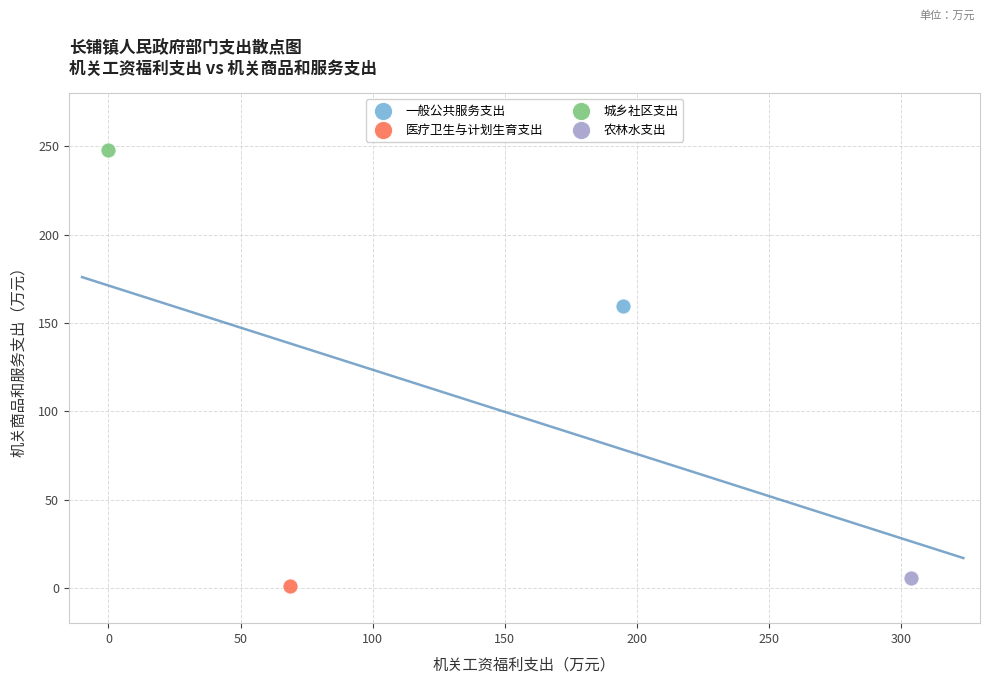

What are all the series names shown in the legend?

一般公共服务支出, 医疗卫生与计划生育支出, 城乡社区支出, 农林水支出